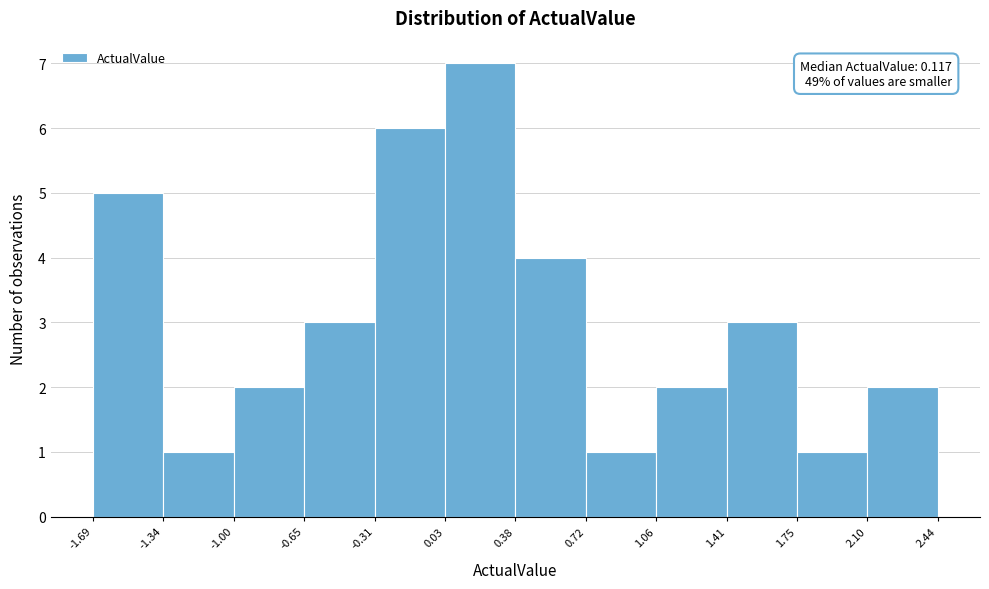

Which range on the x-axis has the tallest bar?

0.03 to 0.38